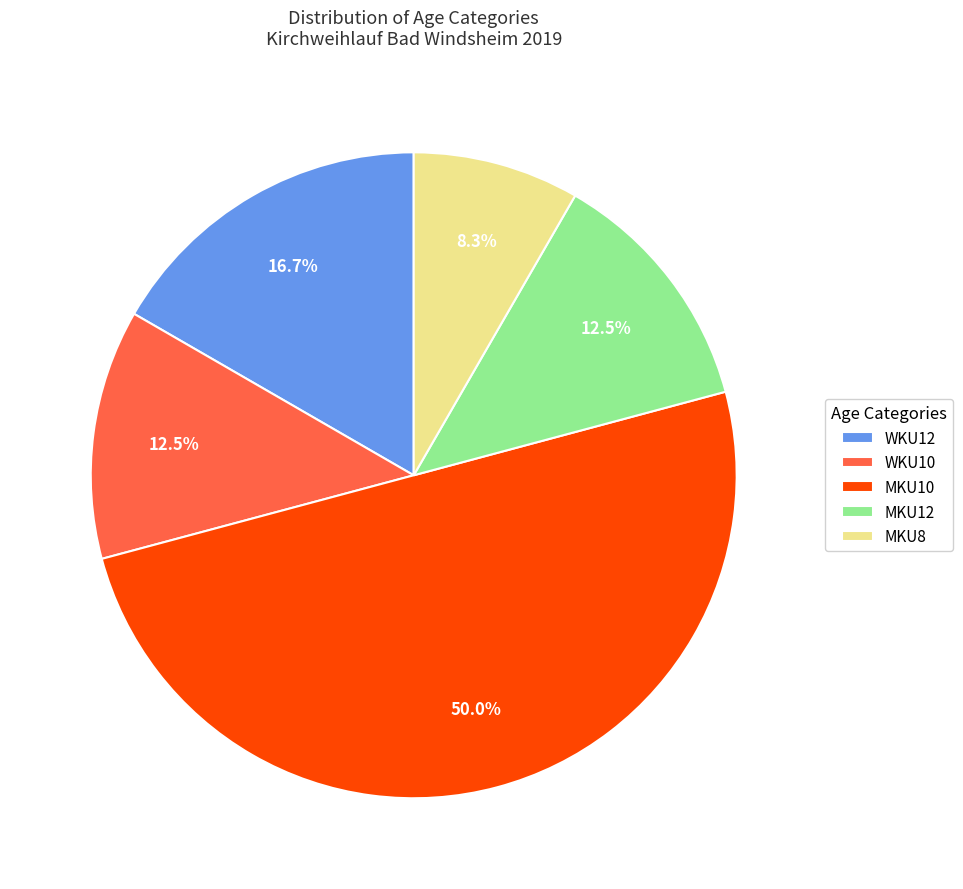

Does MKU12 account for over 50% of the chart?

No